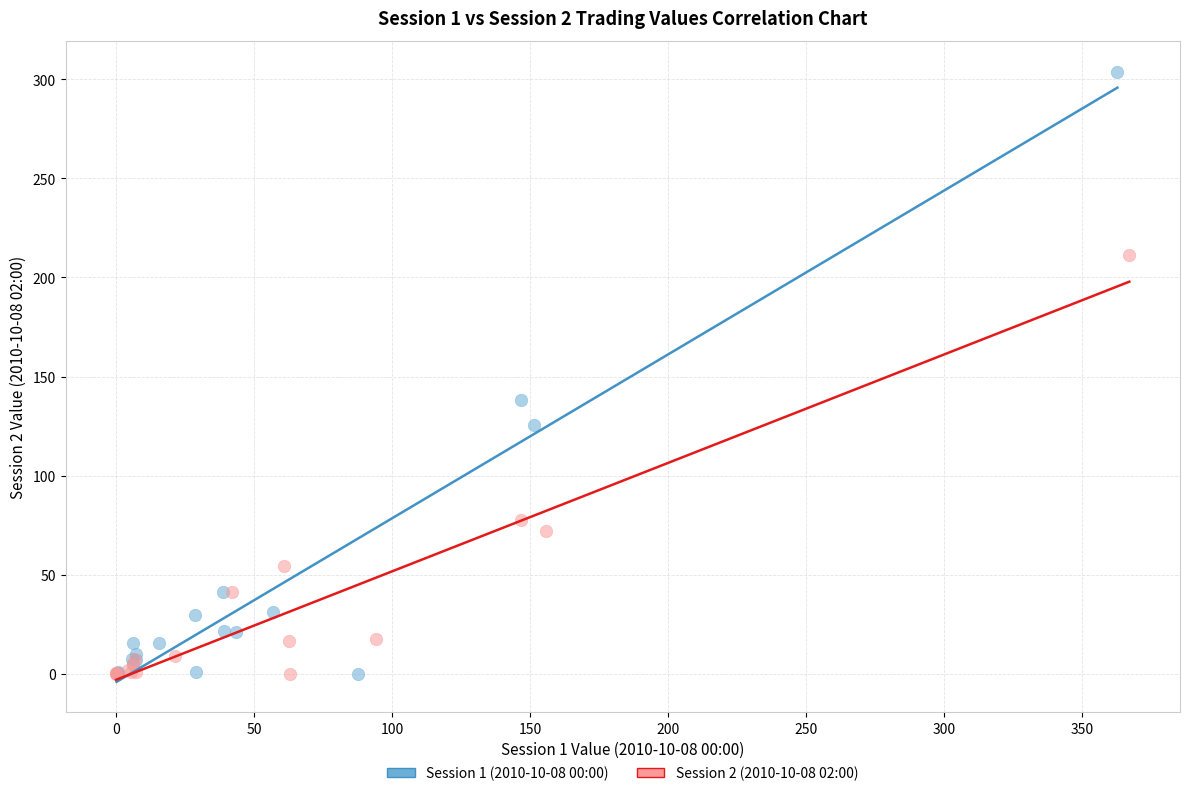

Which series reaches the maximum Y coordinate?

Session 1 (2010-10-08 00:00)